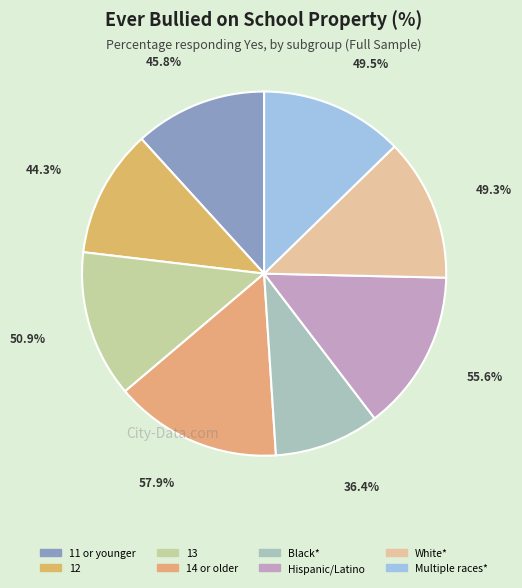

What is the ratio of the value at 11 or younger to the value at 12?

1.0